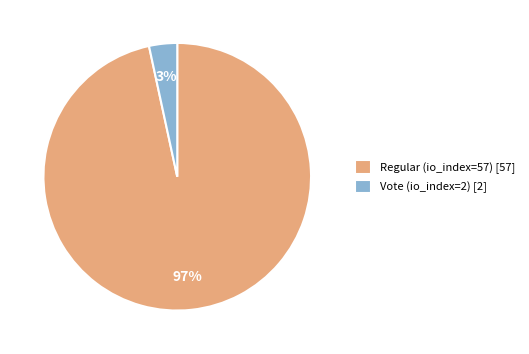

Rank the categories by value from highest to lowest.

Regular (io_index=57), Vote (io_index=2)